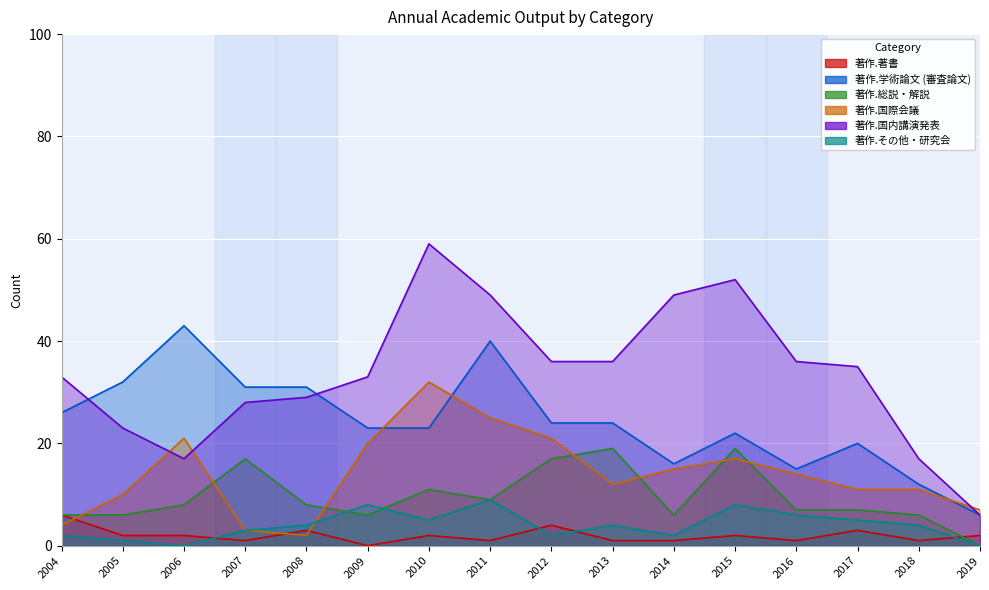

The 著作.学術論文 (審査論文) series shows 11 at 2019. True or false?

False